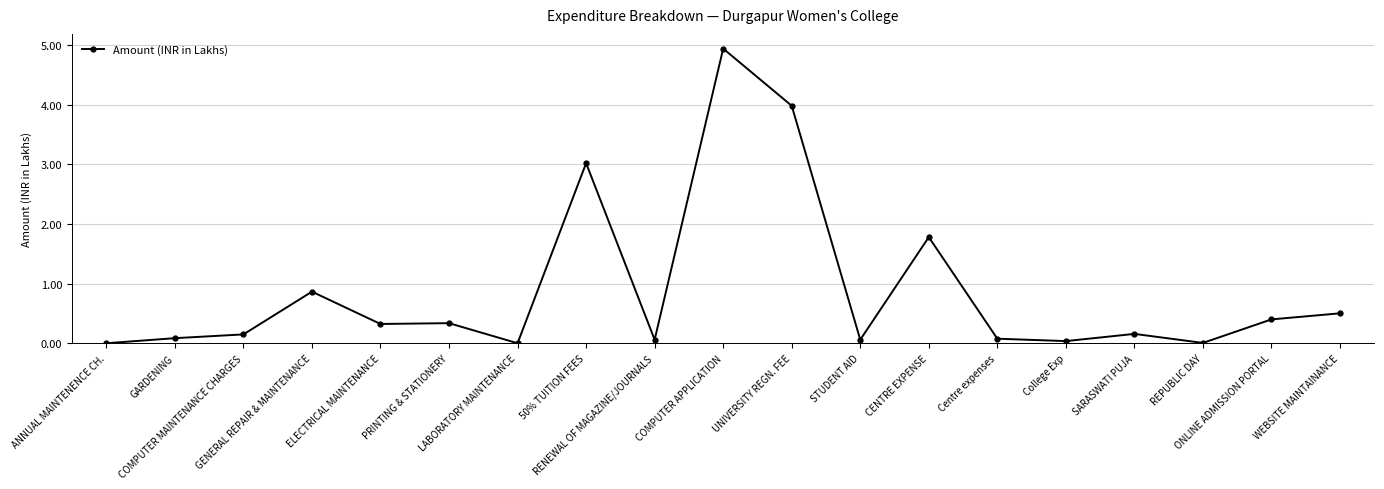

True or false: there are more than 0 points higher than both neighbors.

True